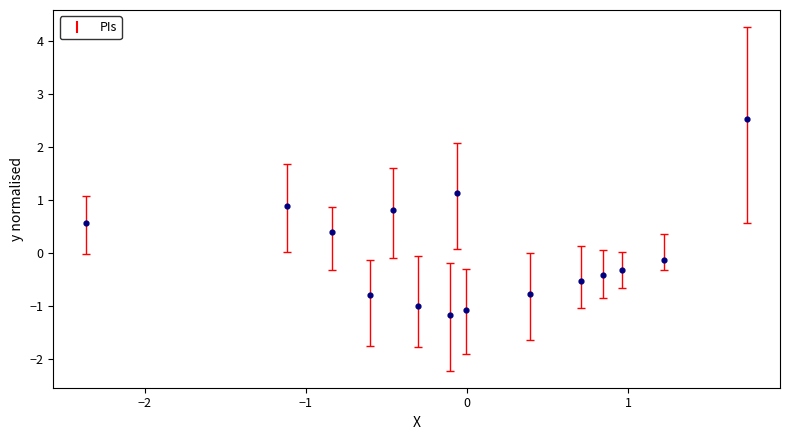

What is the range of X values (max minus min)?

4.1